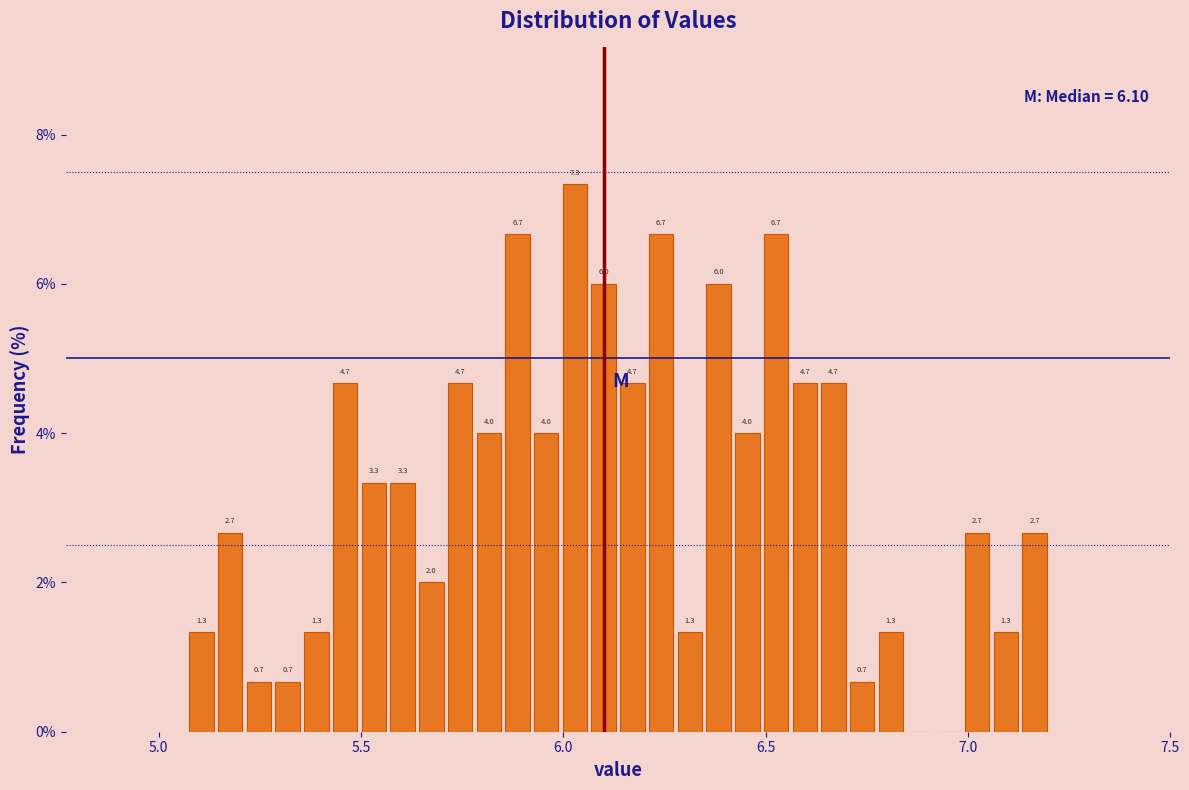

Around what value on the x-axis is the tallest bar? Give the approximate position of its centre, as read against the axis.

6.05